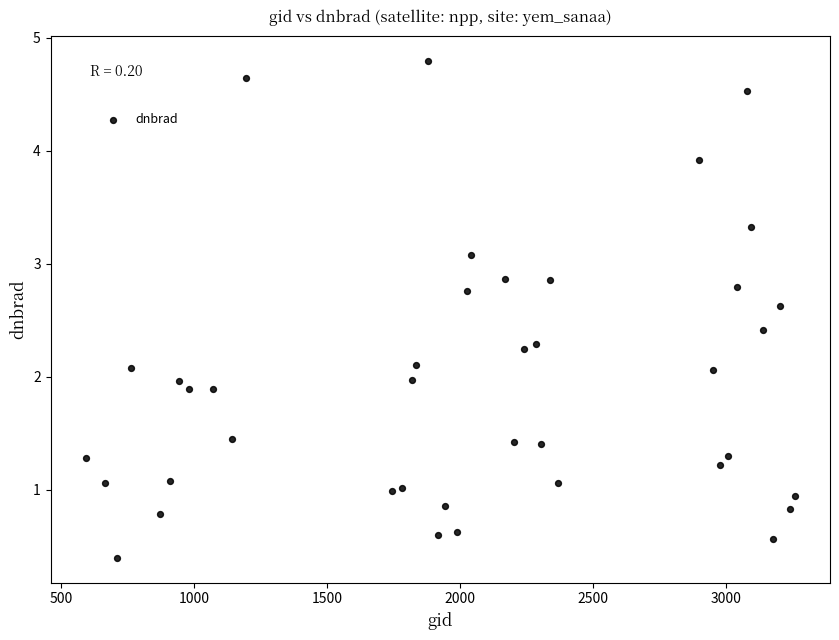

What is the range of X values (max minus min)?

2664.0